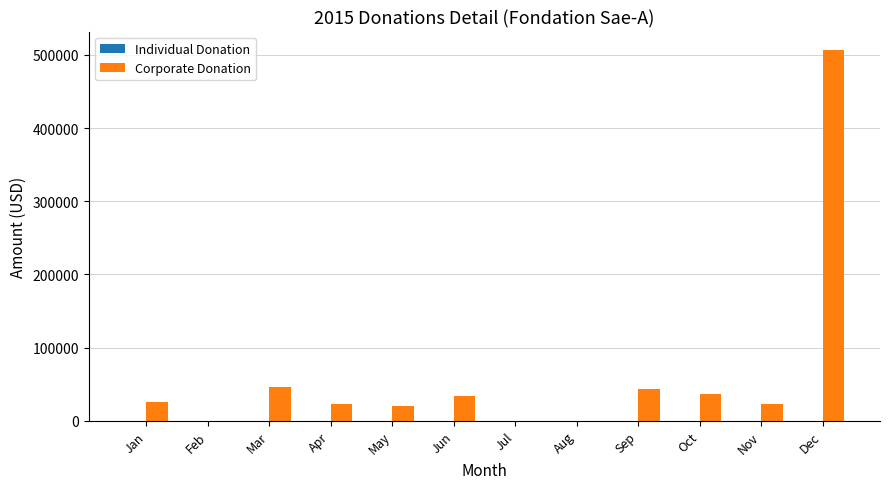

How many distinct data groups are displayed?

2